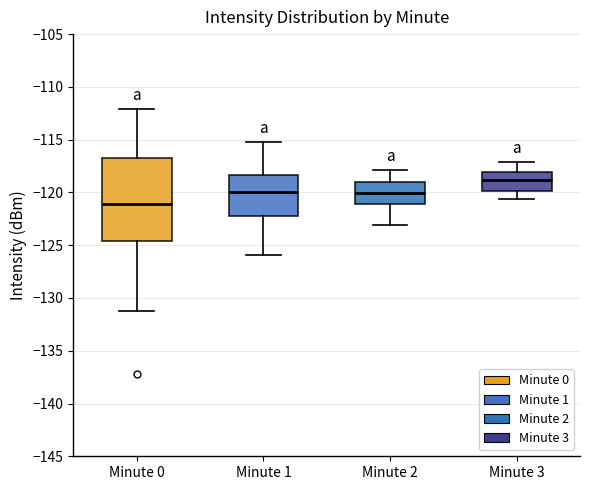

Which box is the tallest, from its lower edge to its upper edge?

Minute 0